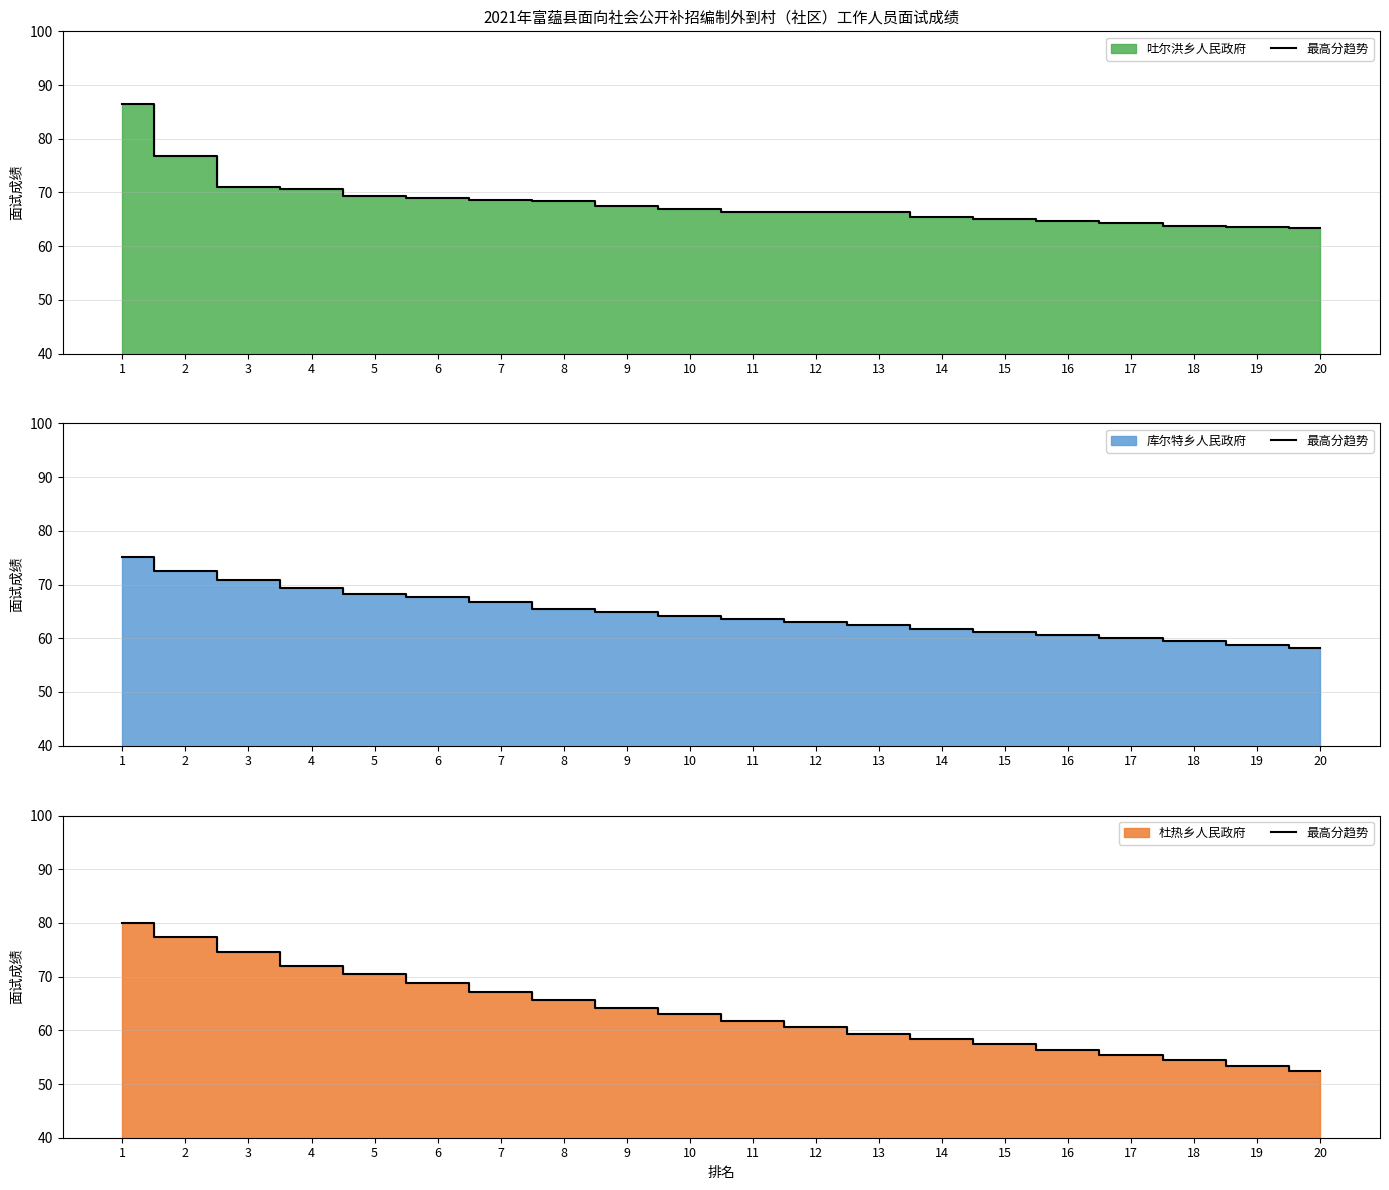

What is the average value?

63.6